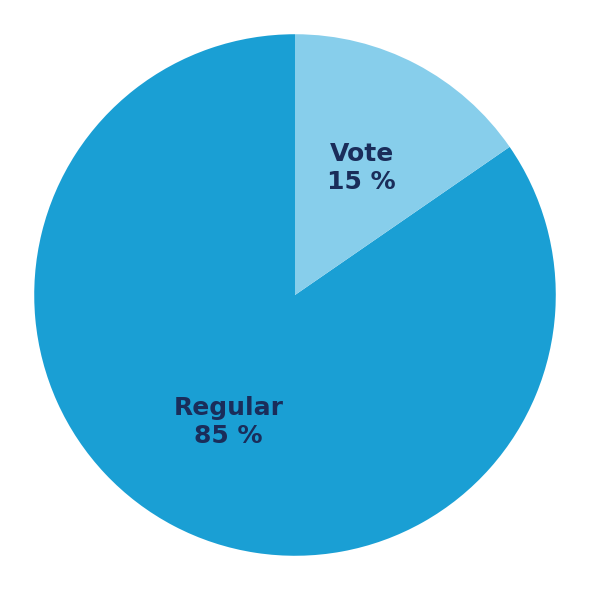

Which category accounts for the majority?

Regular